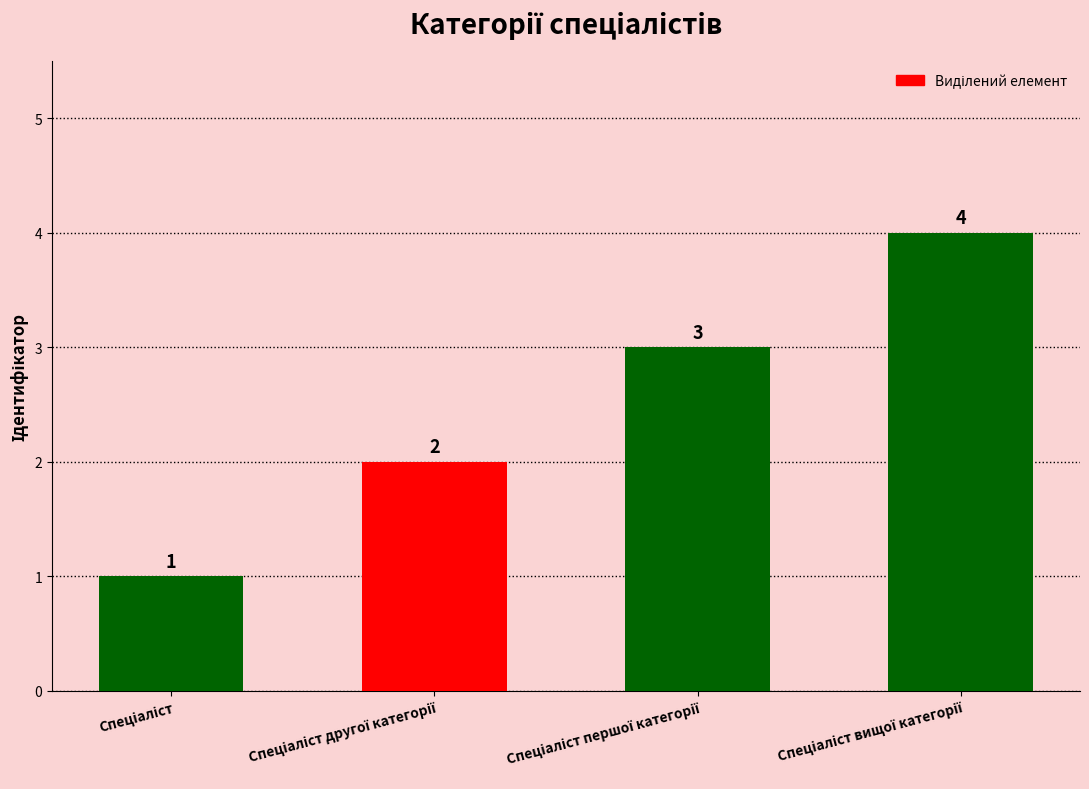

What is the difference between the maximum and minimum values?

3